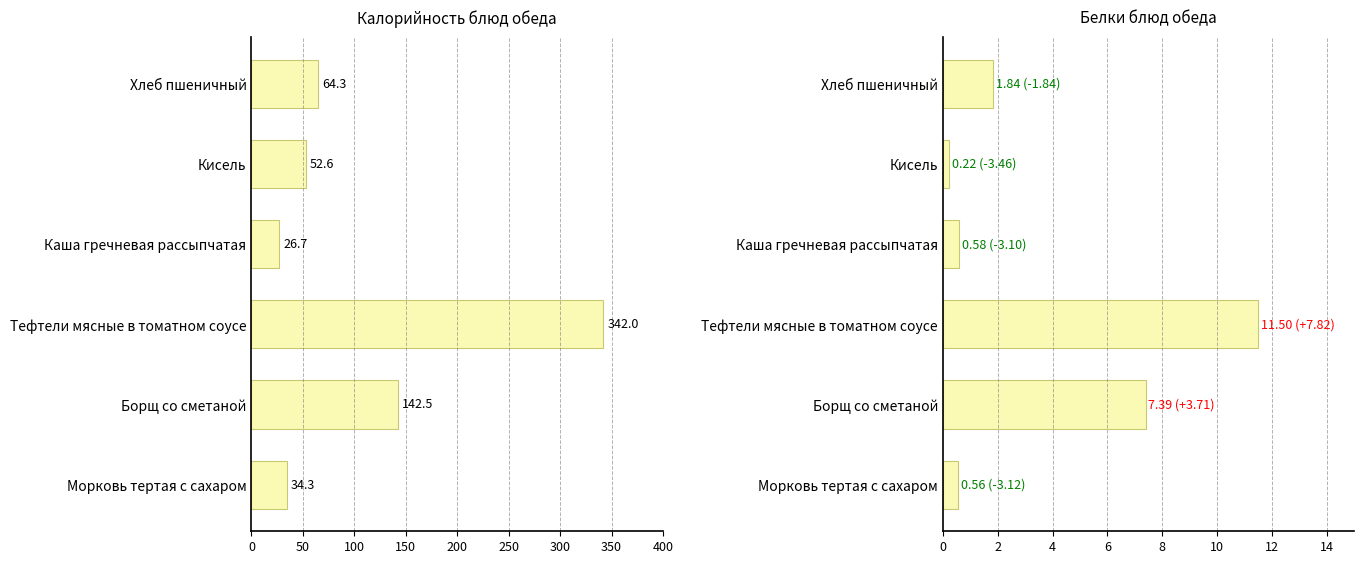

The value of Белки (г) at Тефтели мясные в томатном соусе is 11.5. True or false?

True